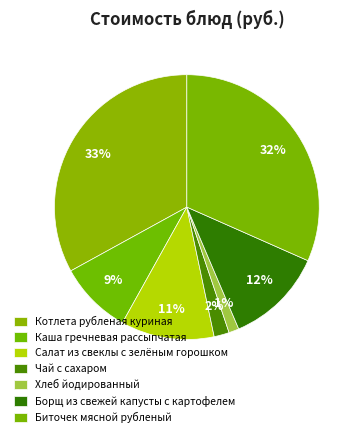

True or false: Каша гречневая рассыпчатая accounts for 15% of the total.

False